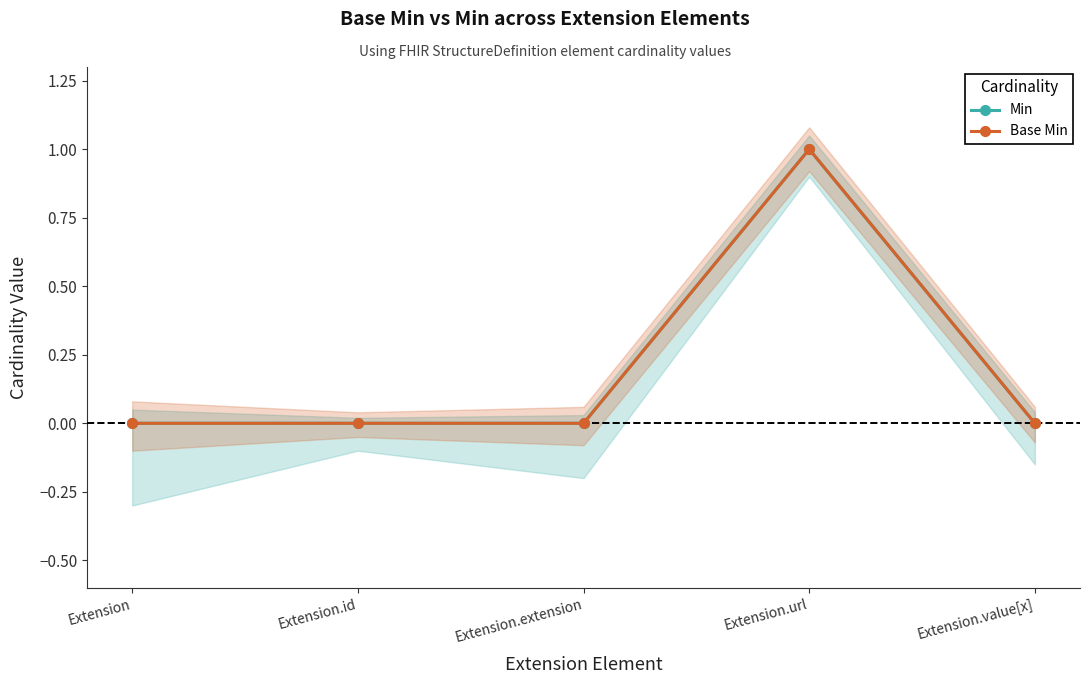

Is the value of Base Min at Extension.value[x] greater than the value of Min at Extension.id?

No